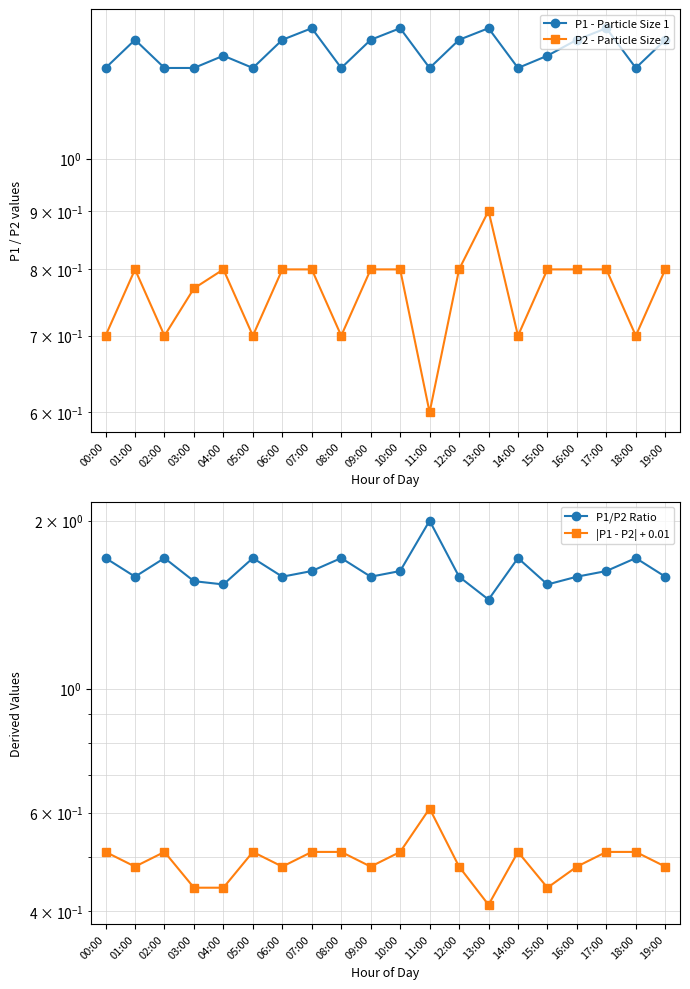

True or false: P1/P2 Ratio and P2 - Particle Size 2 cross at least once.

False